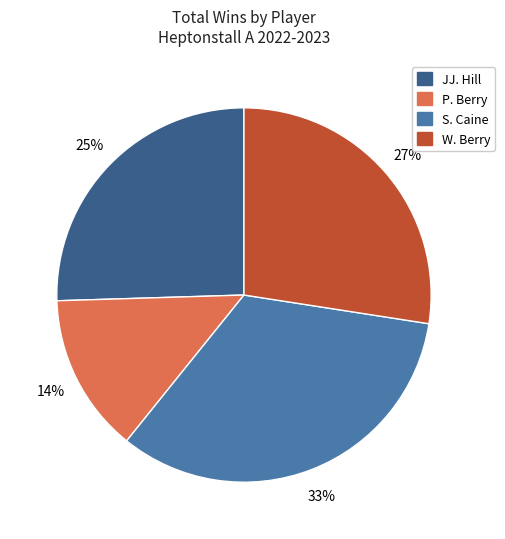

Rank the categories by value from highest to lowest.

S. Caine, W. Berry, JJ. Hill, P. Berry